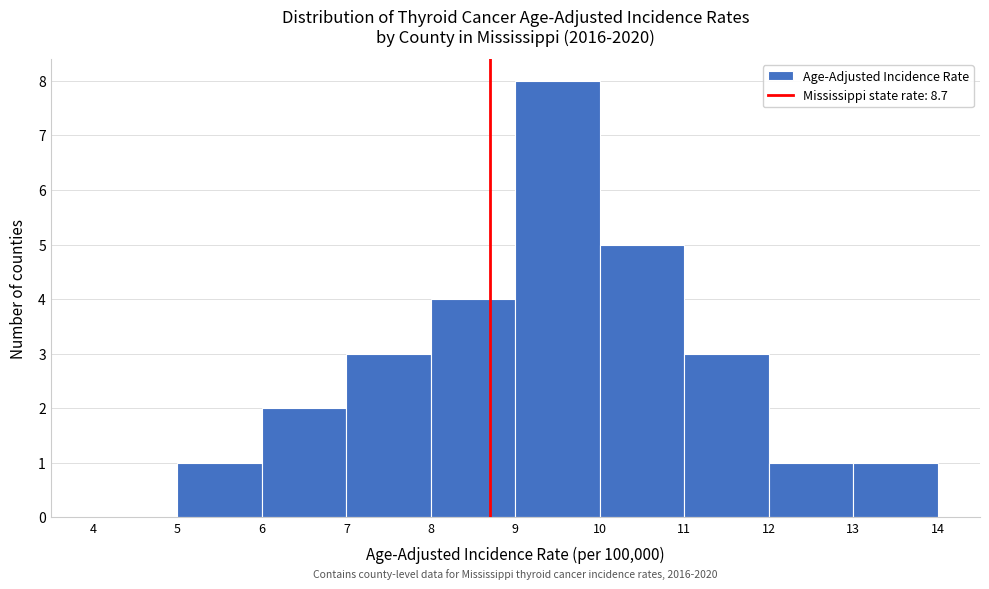

Over which range of the x-axis is the bar tallest?

9 to 10